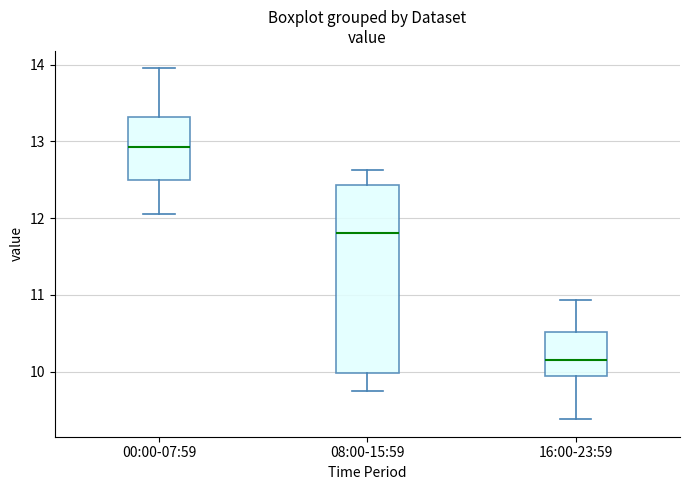

Comparing the boxes themselves (not the whiskers), which one is the tallest?

08:00-15:59